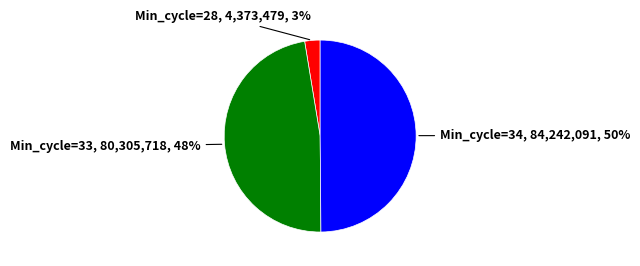

What is the largest slice in the pie chart?

Min_cycle=34